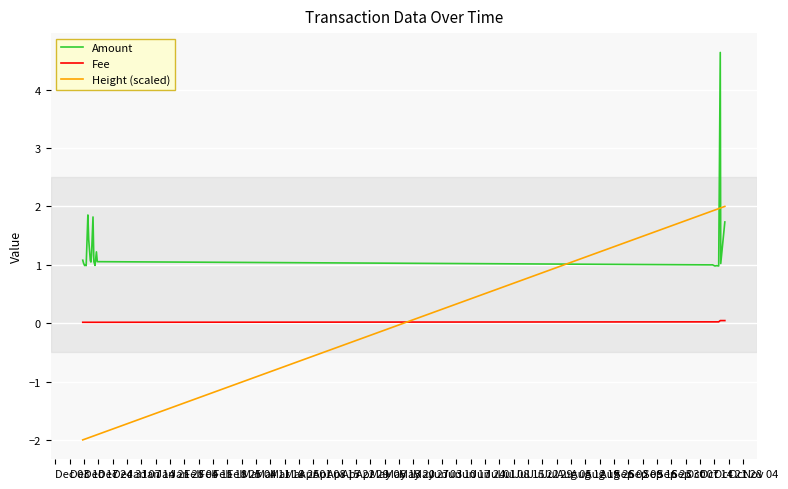

List the labels in order of Amount value, smallest first.

Jan 07, Dec 24, Dec 31, Apr 15, Apr 29, Feb 18, Apr 22, Jan 21, Jan 14, Dec 10, May 06, Mar 18, Jan 28, Feb 25, Feb 04, Mar 25, May 13, Mar 11, Feb 11, Apr 01, Dec 03, Mar 04, Apr 08, Dec 17